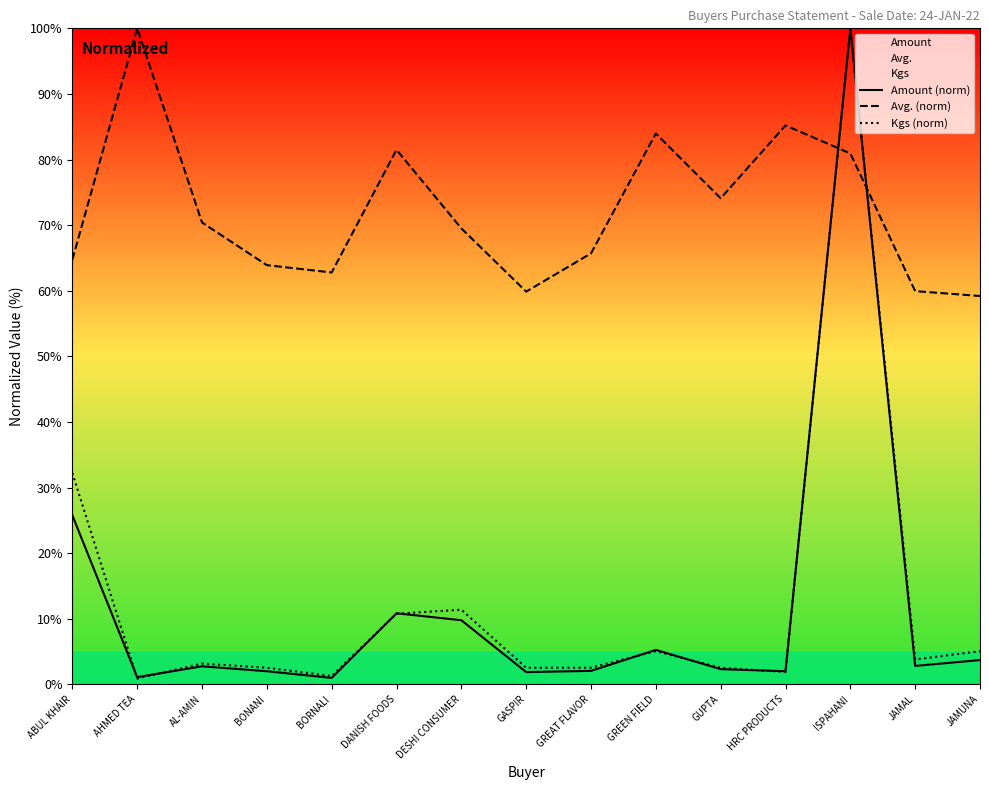

What is the difference between the Avg. (norm) values at AHMED TEA and GREAT FLAVOR?

34.3